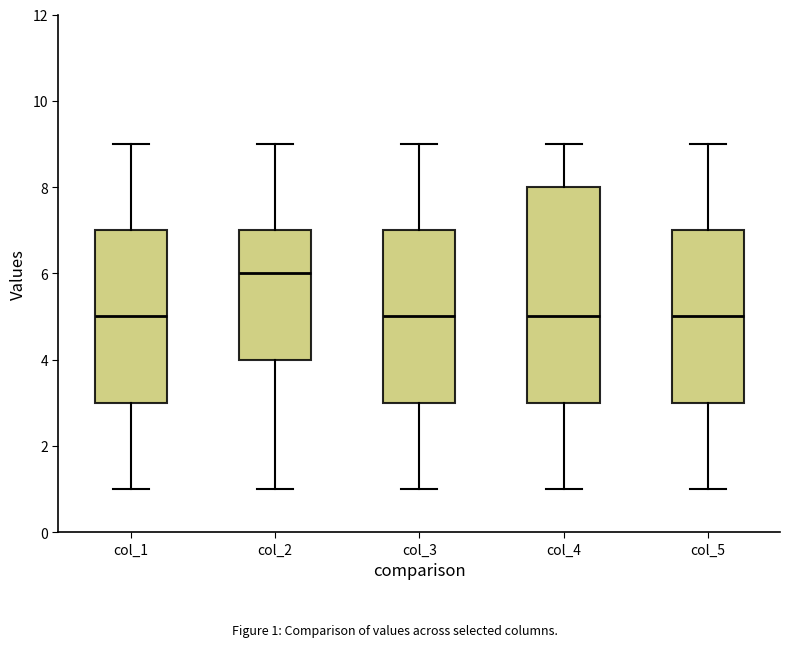

Reading left to right, transcribe this box plot: for each box, give where its median line is, the range the box spans, and where its two whiskers end, as read against the y-axis. The values are not printed on the chart, so give them approximately, as read against the axis.

col_1: median 5, box 3 to 7, whiskers 1 to 9
col_2: median 6, box 4 to 7, whiskers 1 to 9
col_3: median 5, box 3 to 7, whiskers 1 to 9
col_4: median 5, box 3 to 8, whiskers 1 to 9
col_5: median 5, box 3 to 7, whiskers 1 to 9